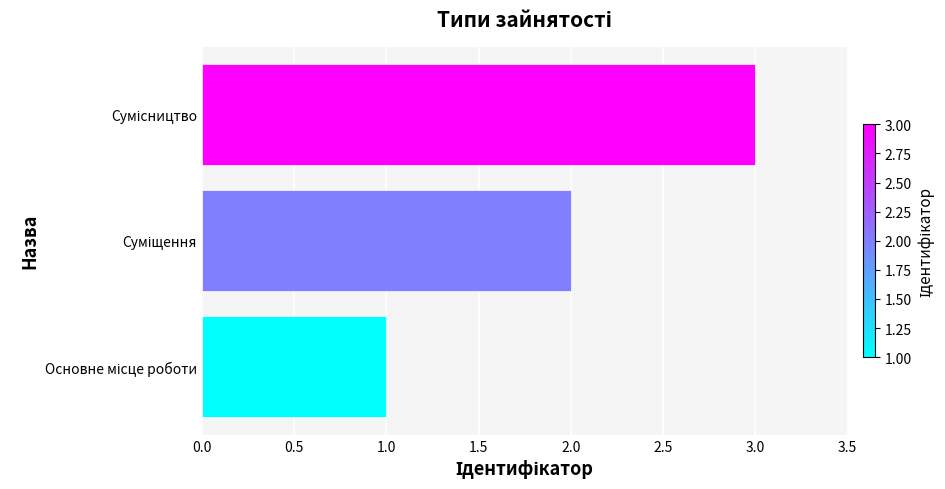

How many values are between 1 and 3?

3